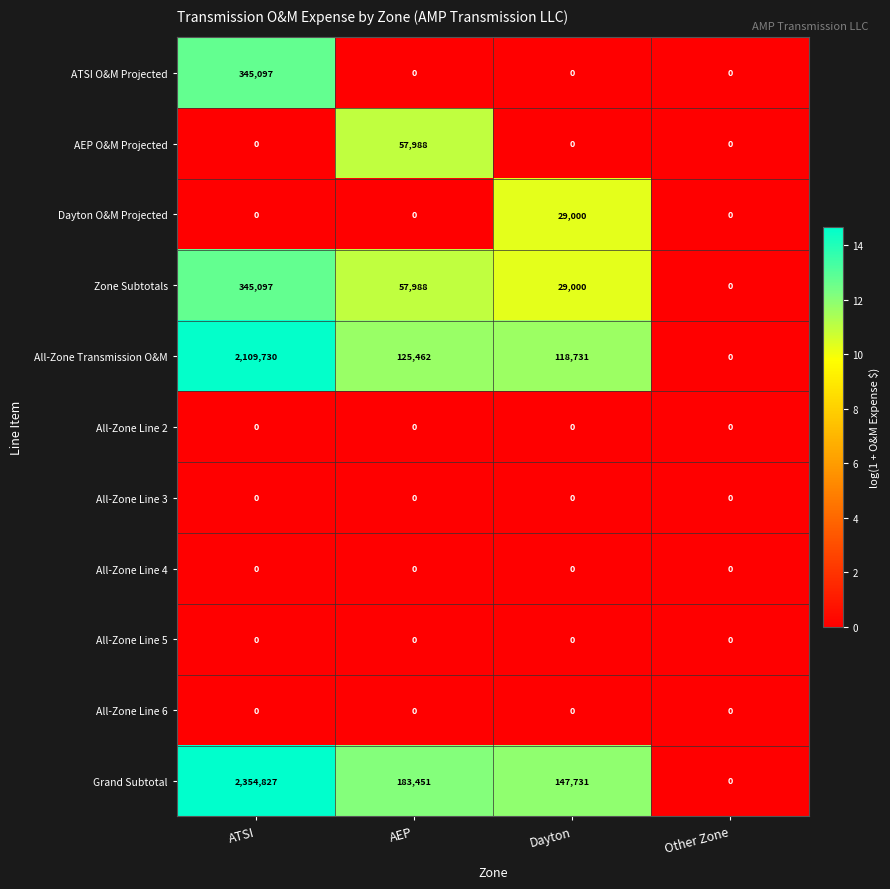

What is the total value across all series at ATSI?

5154751